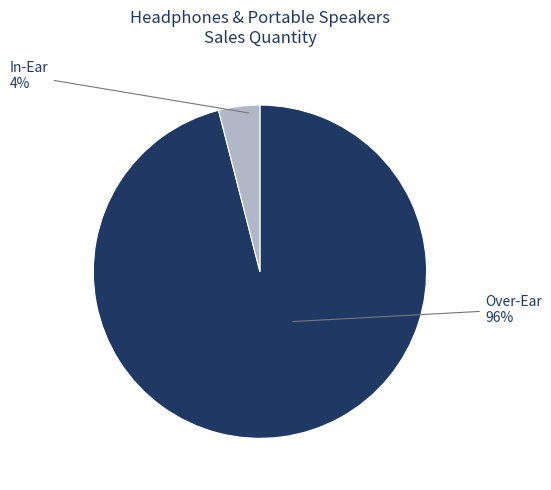

Is there a majority slice in this chart?

Yes